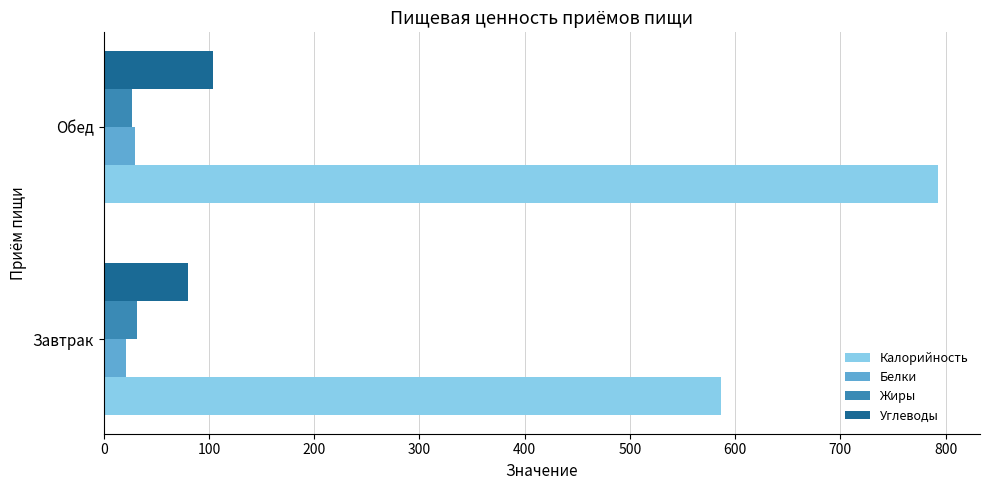

What is the minimum value for Калорийность?

587